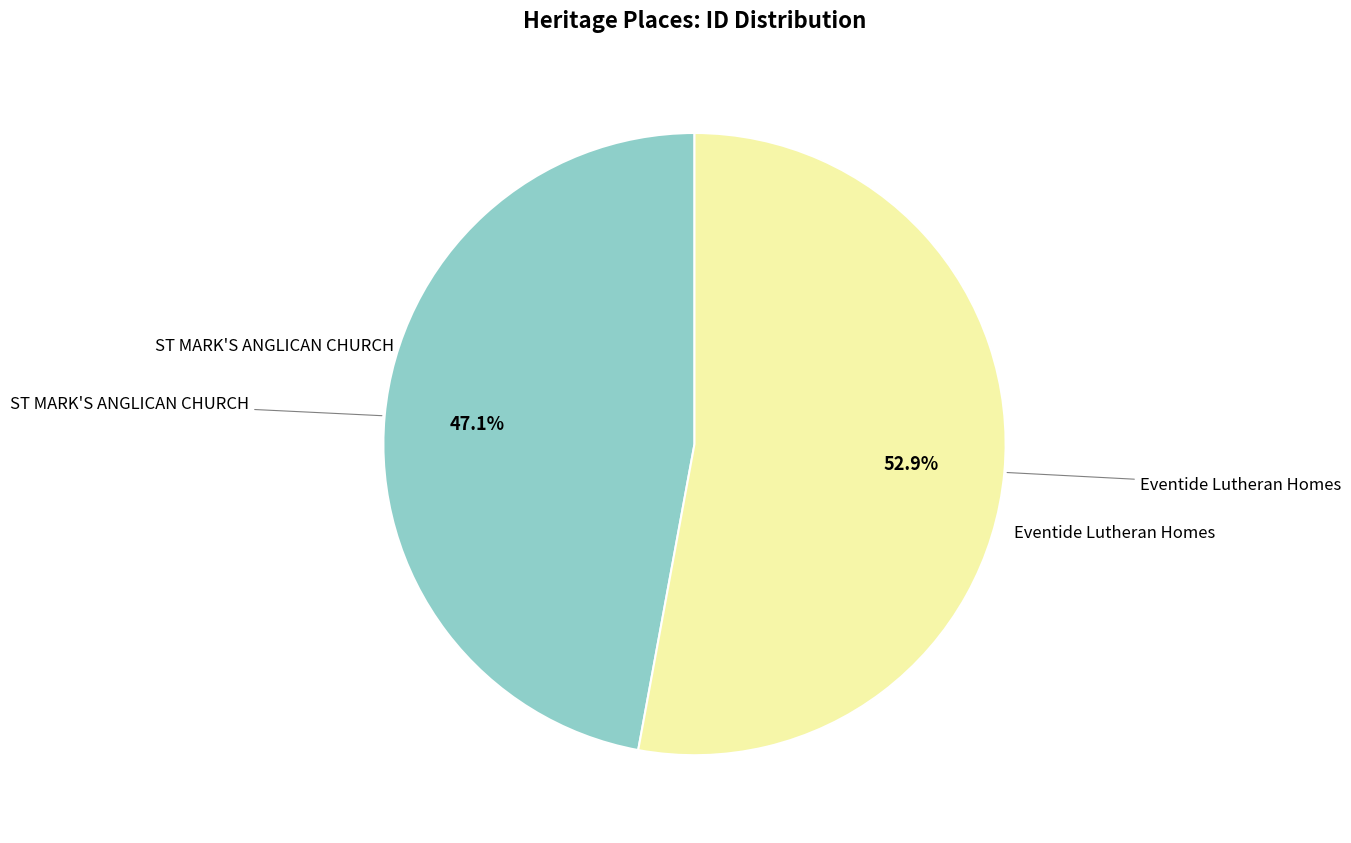

Does any single category account for the majority?

Yes